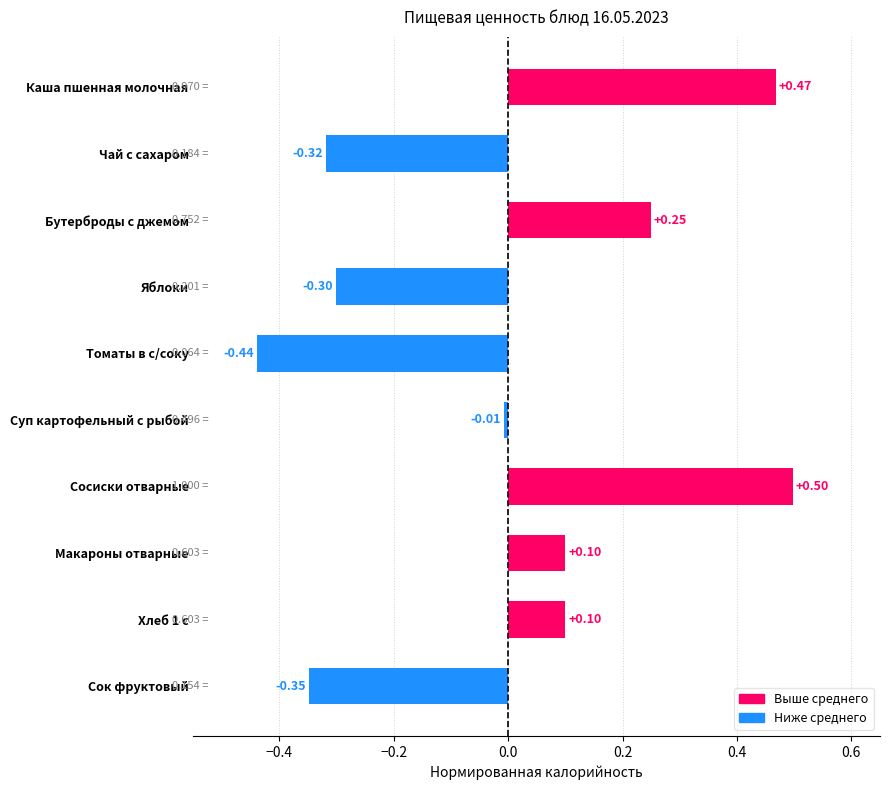

What is the label of the 10th bar from the bottom?

Каша пшенная молочная